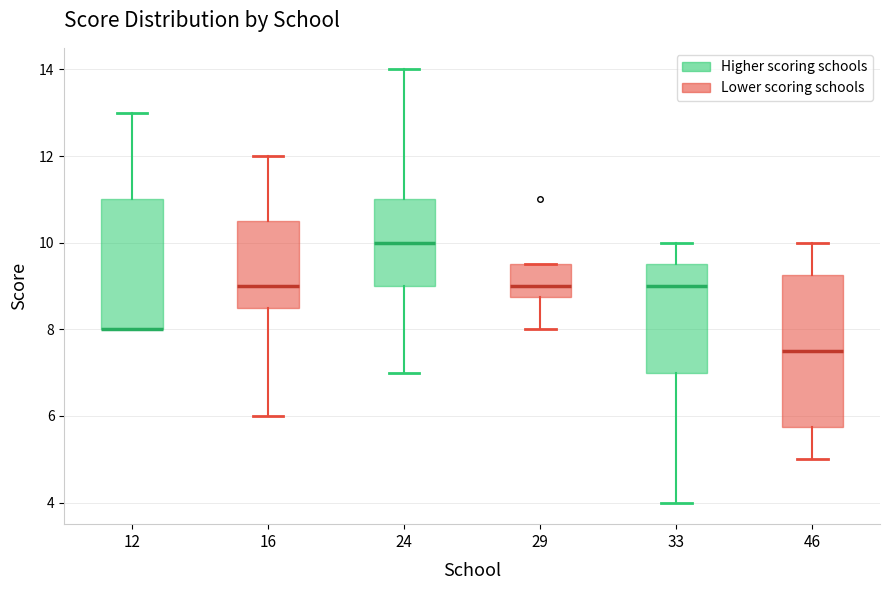

Reading left to right, transcribe this box plot: for each box, give where its median line is, the range the box spans, and where its two whiskers end, as read against the y-axis. The values are not printed on the chart, so give them approximately, as read against the axis.

12: median 8.0 (drawn on the box's lower edge), box 8.0 to 11.0, whiskers 8.0 to 13.0
16: median 9.0, box 8.6 to 10.6, whiskers 6.0 to 12.0
24: median 10.0, box 9.0 to 11.0, whiskers 7.0 to 14.0
29: median 9.0, box 8.8 to 9.6, whiskers 8.0 to 9.6
33: median 9.0, box 7.0 to 9.6, whiskers 4.0 to 10.0
46: median 7.6, box 5.8 to 9.2, whiskers 5.0 to 10.0